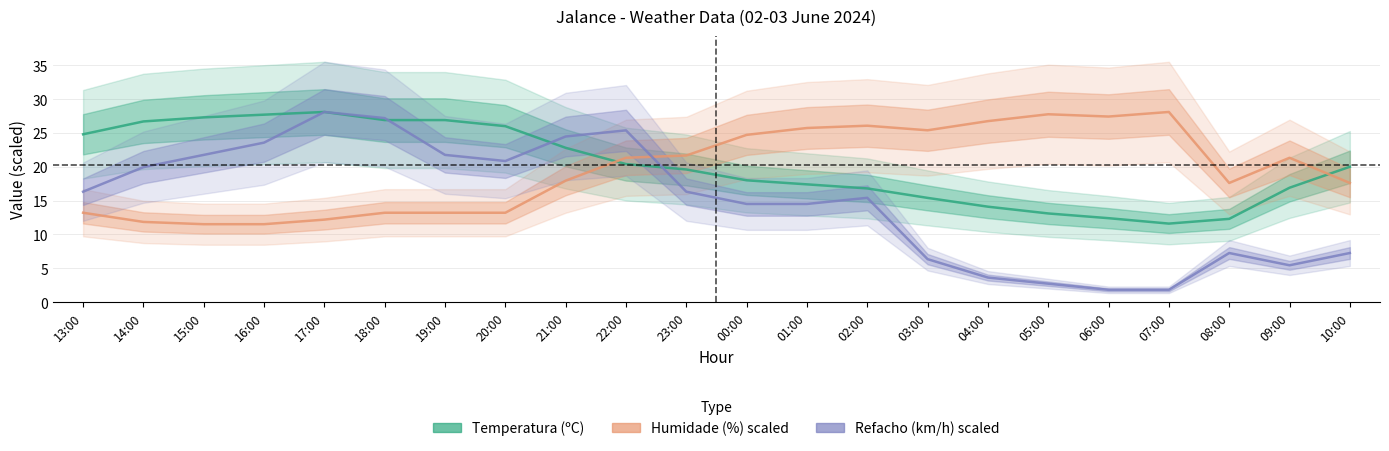

At which label is Humidade (%) closest to 19?

21:00